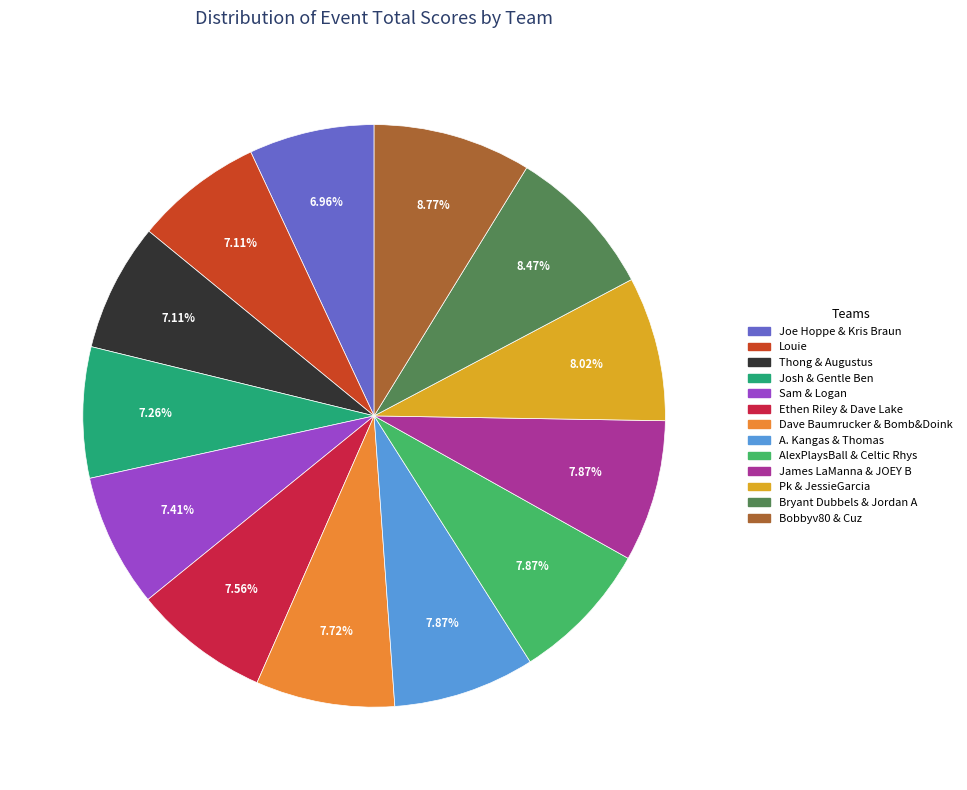

What percentage is the Ethen Riley & Dave Lake slice, to the nearest percent?

8%